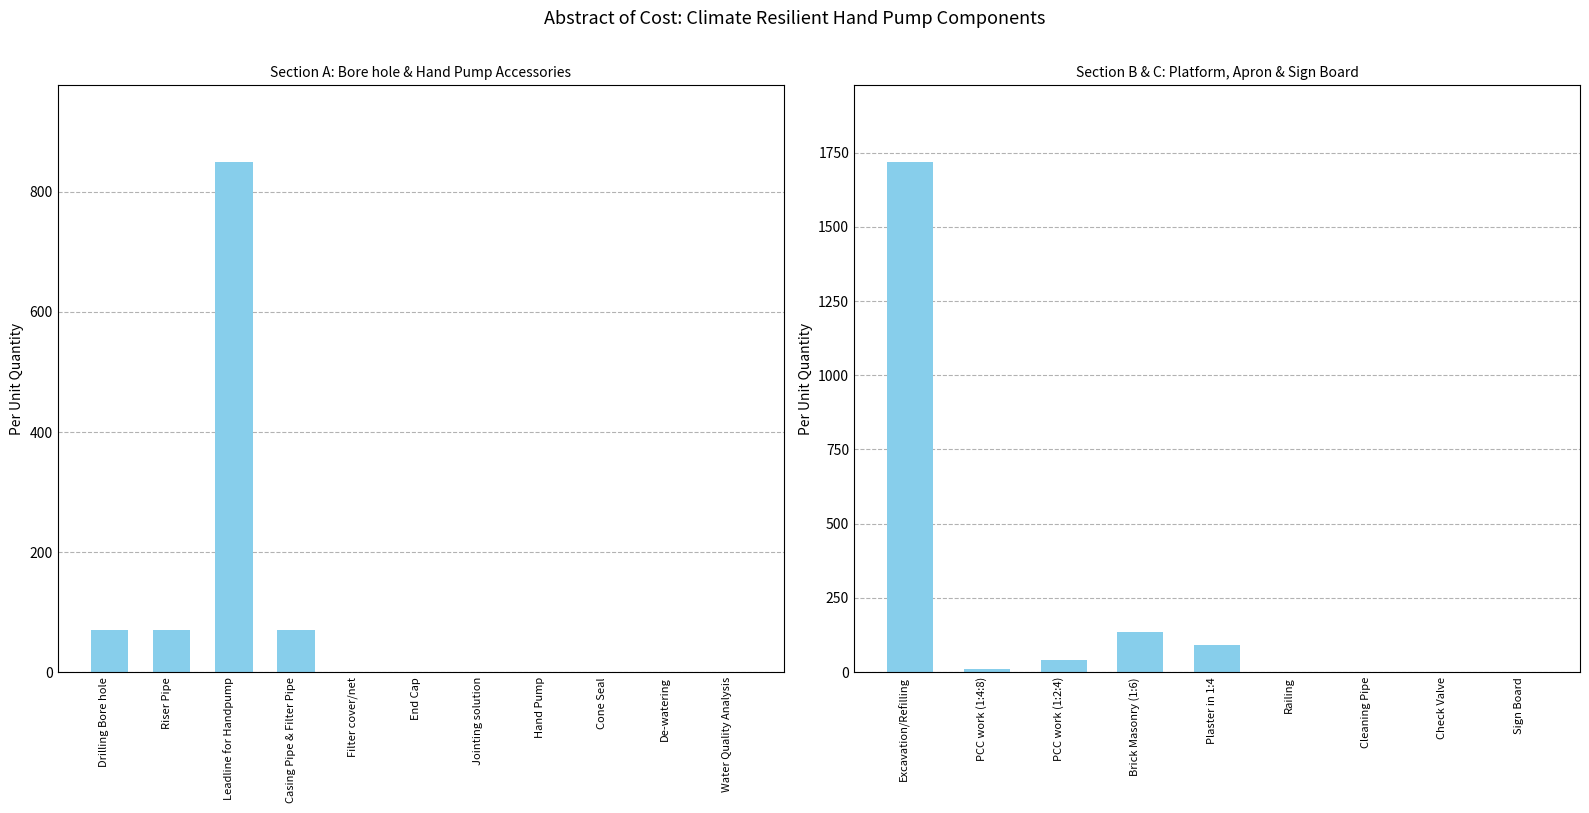

True or false: the data shows 136.7 at Brick Masonry (1:6).

True